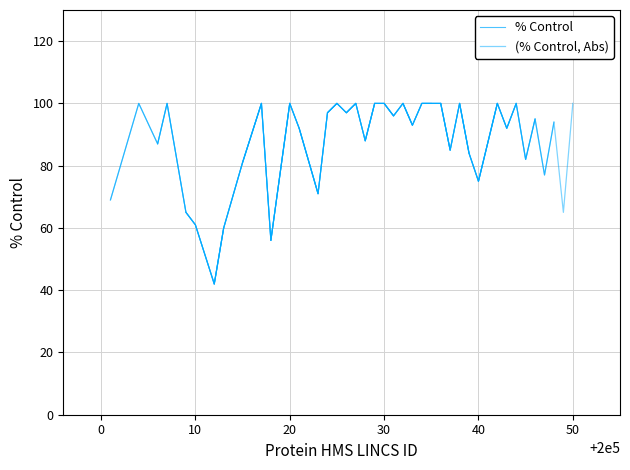

What is the difference between the second highest and second lowest values?

44